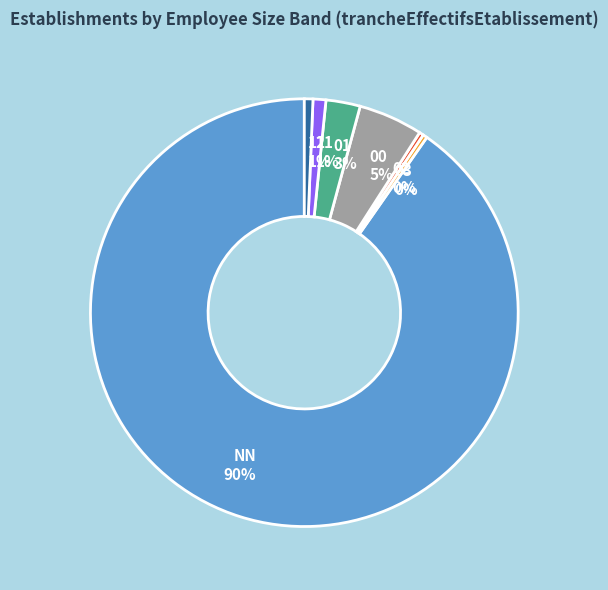

Does NN account for over 50% of the chart?

Yes